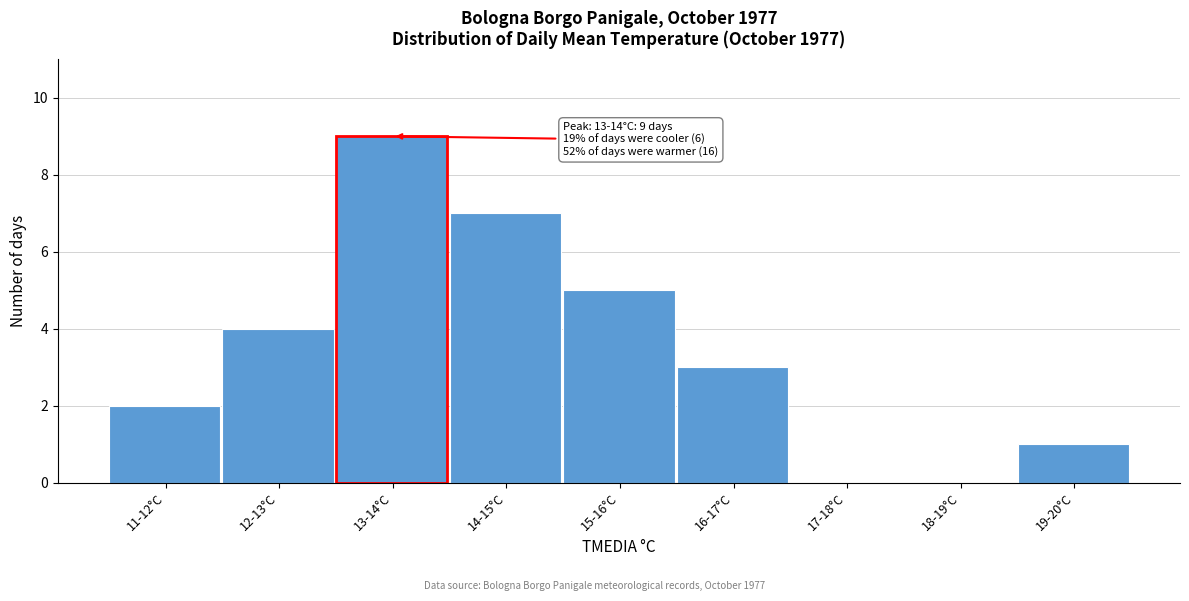

Reading left to right, list all the values displayed in this chart.

11-12°C=2	12-13°C=4	13-14°C=9	14-15°C=7	15-16°C=5	16-17°C=3	17-18°C=0	18-19°C=0	19-20°C=1